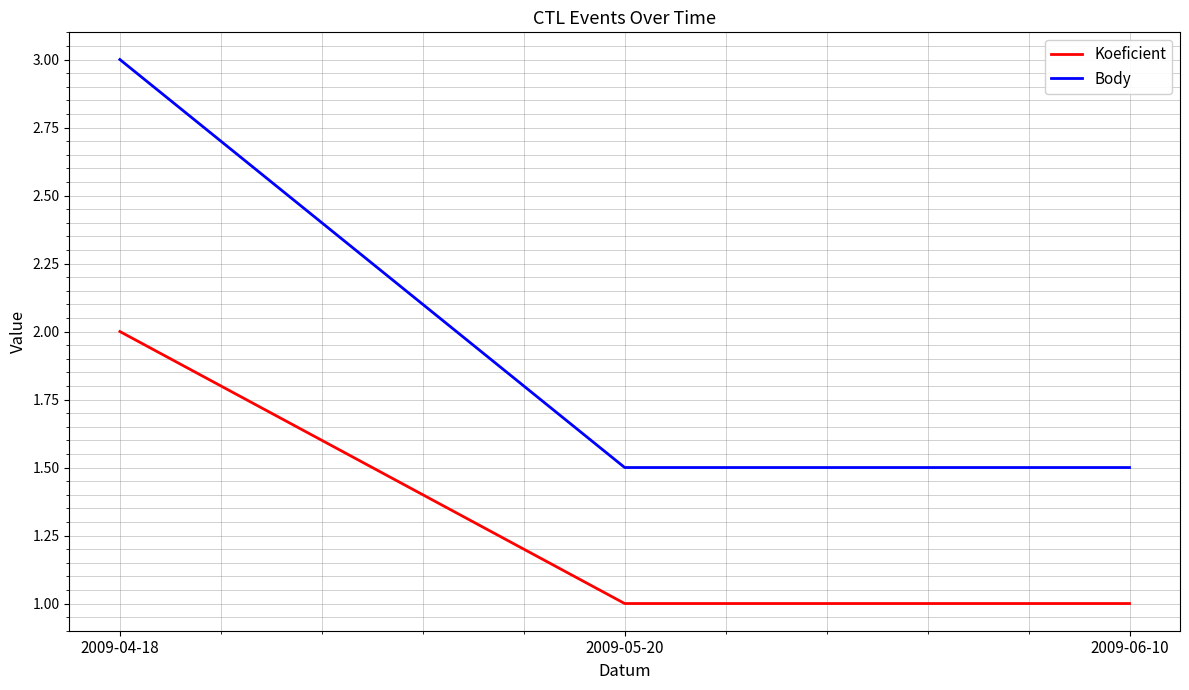

Reading left to right, list all the values displayed in this chart.

Koeficient: 2.0	1.0	1.0
Body: 3.0	1.5	1.5